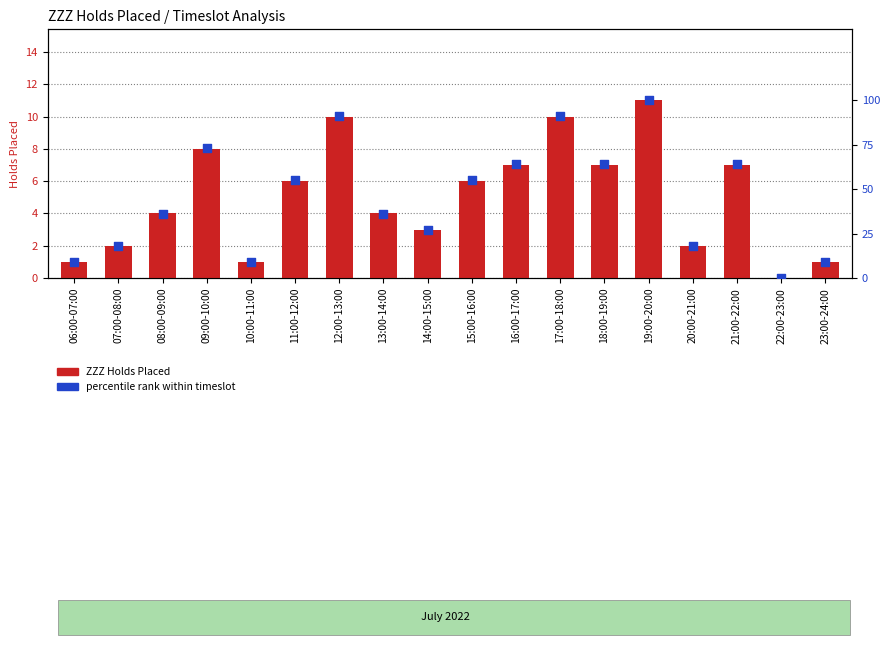

Which series reaches the minimum Y coordinate?

ZZZ Holds Placed